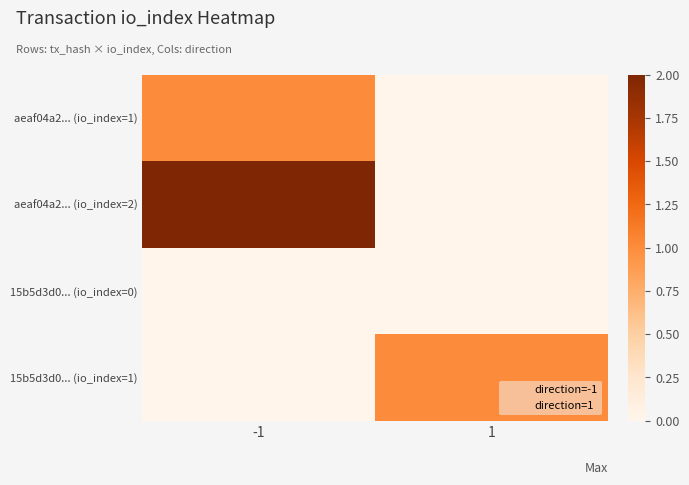

What is the difference between the aeaf04a24534f3f8414e827b95337cf5e5bd452 values at 1 and -1?

1.5